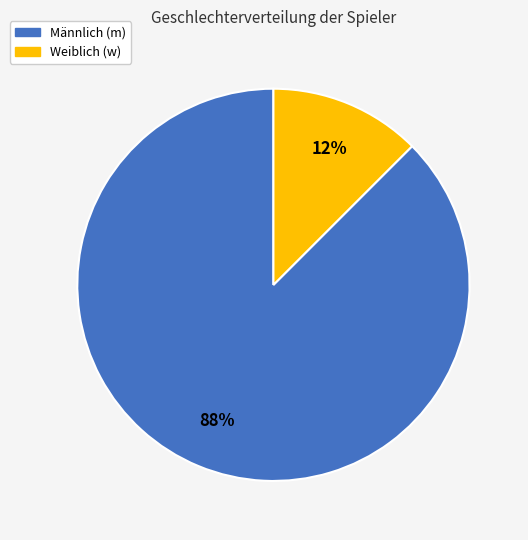

To the nearest percent, what is the average slice percentage?

50%